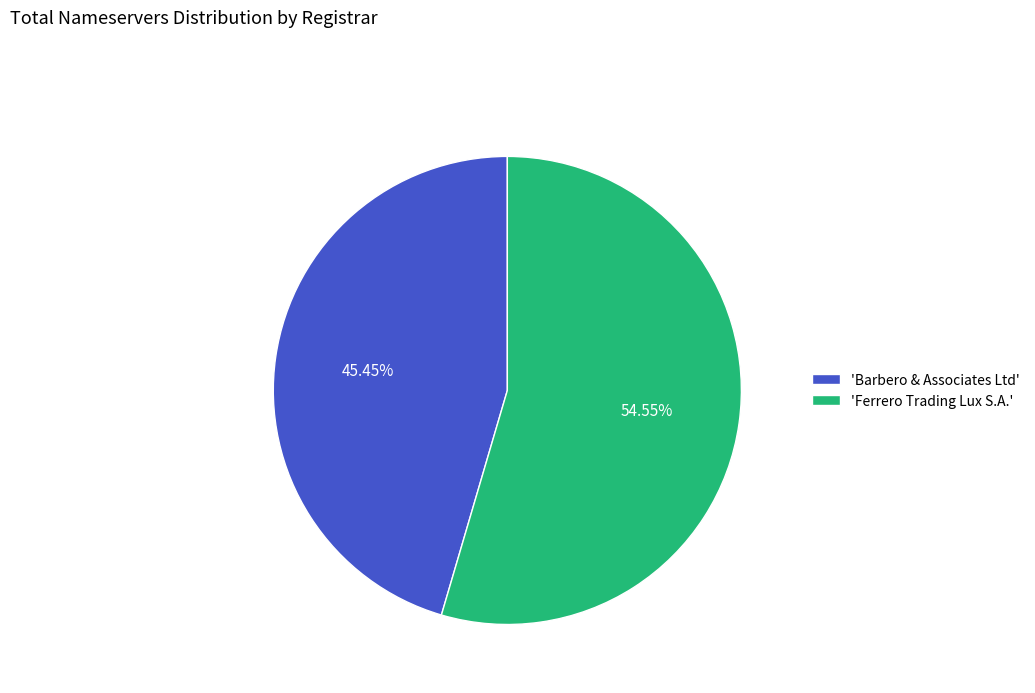

Which category has the biggest portion of the pie?

'Ferrero Trading Lux S.A.'